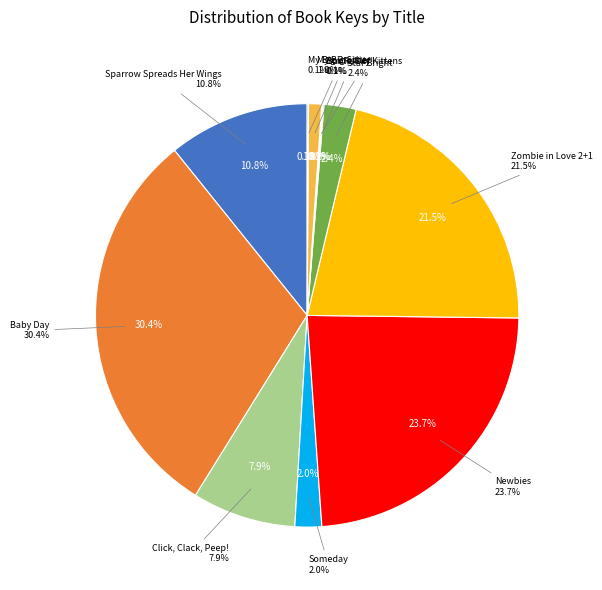

How many segments does this pie chart have?

11